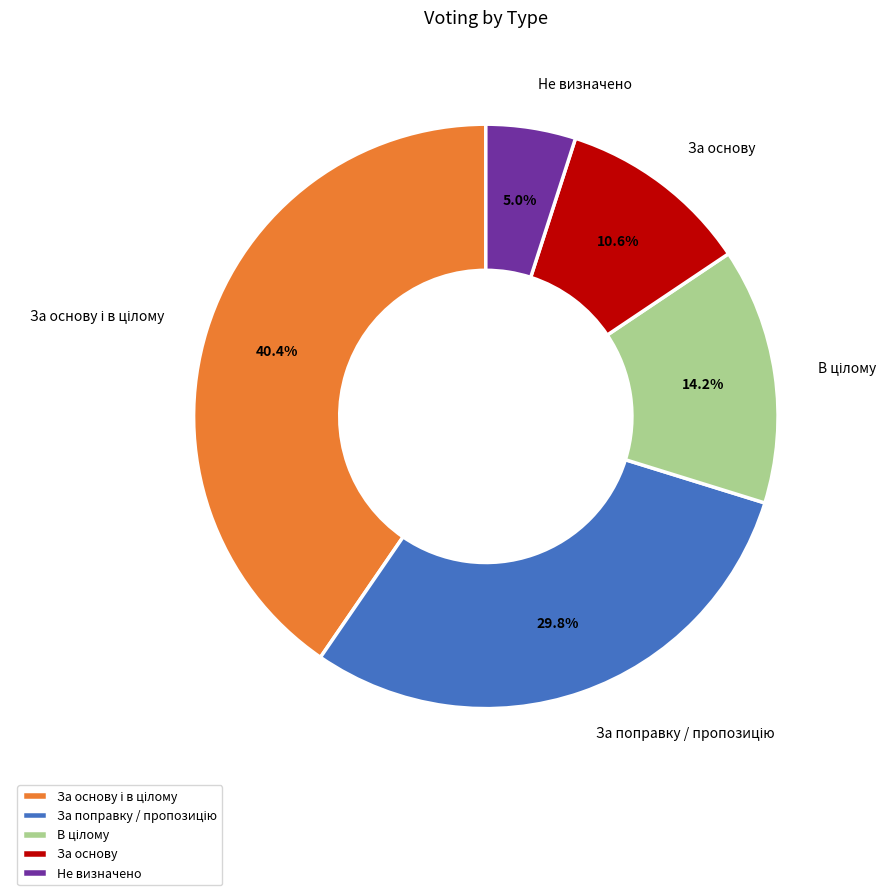

Count the number of slices in the pie.

5